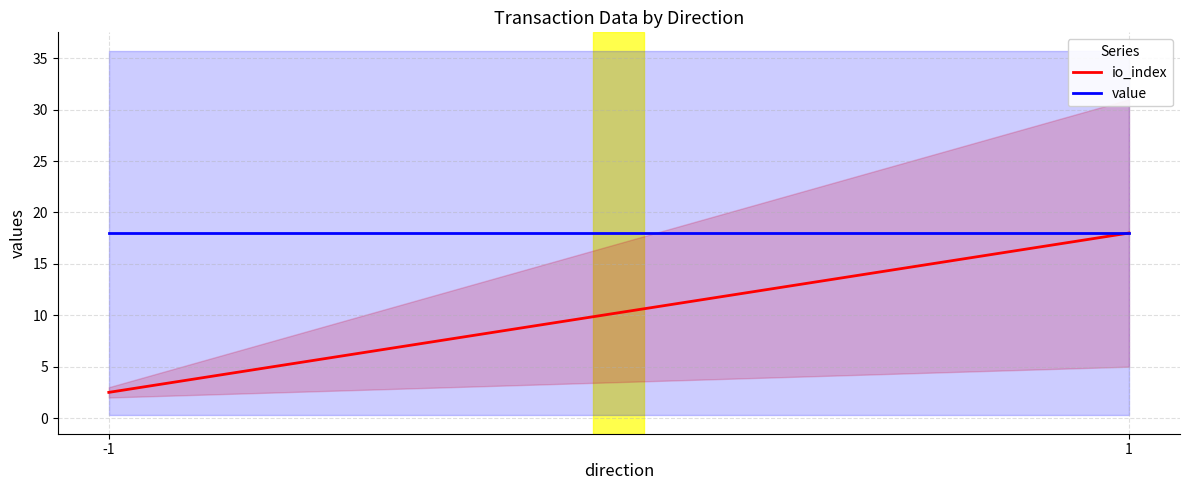

Reading left to right, what are all the values shown in this chart?

io_index: -1=2.5	1=18.0
value: -1=18.0	1=18.0